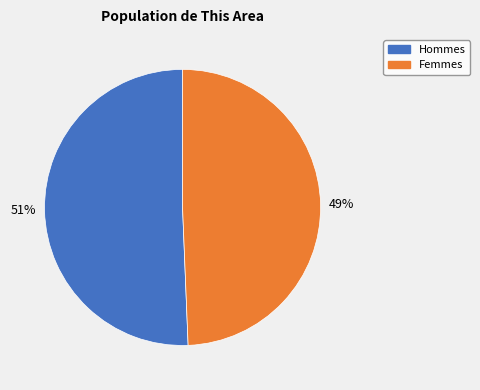

To the nearest percent, what is the average slice percentage?

50%